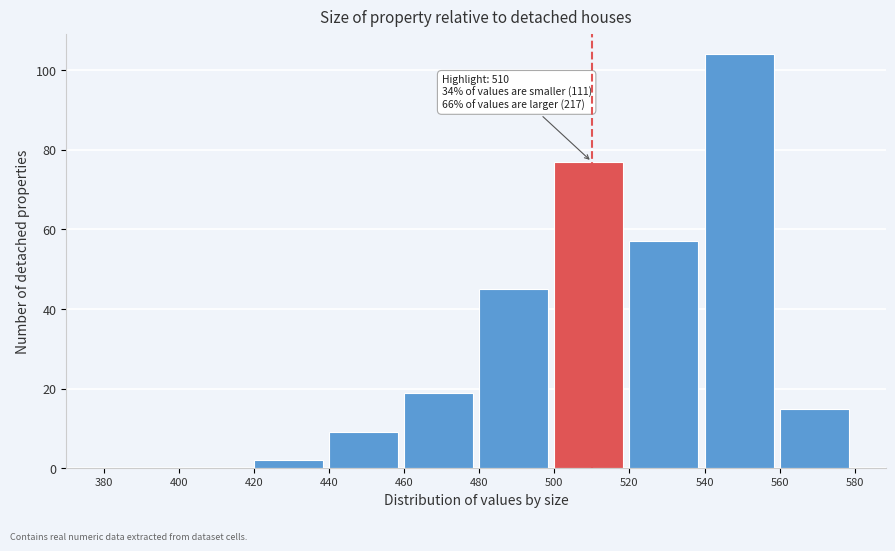

Over which range of the x-axis is the bar tallest?

540 to 560